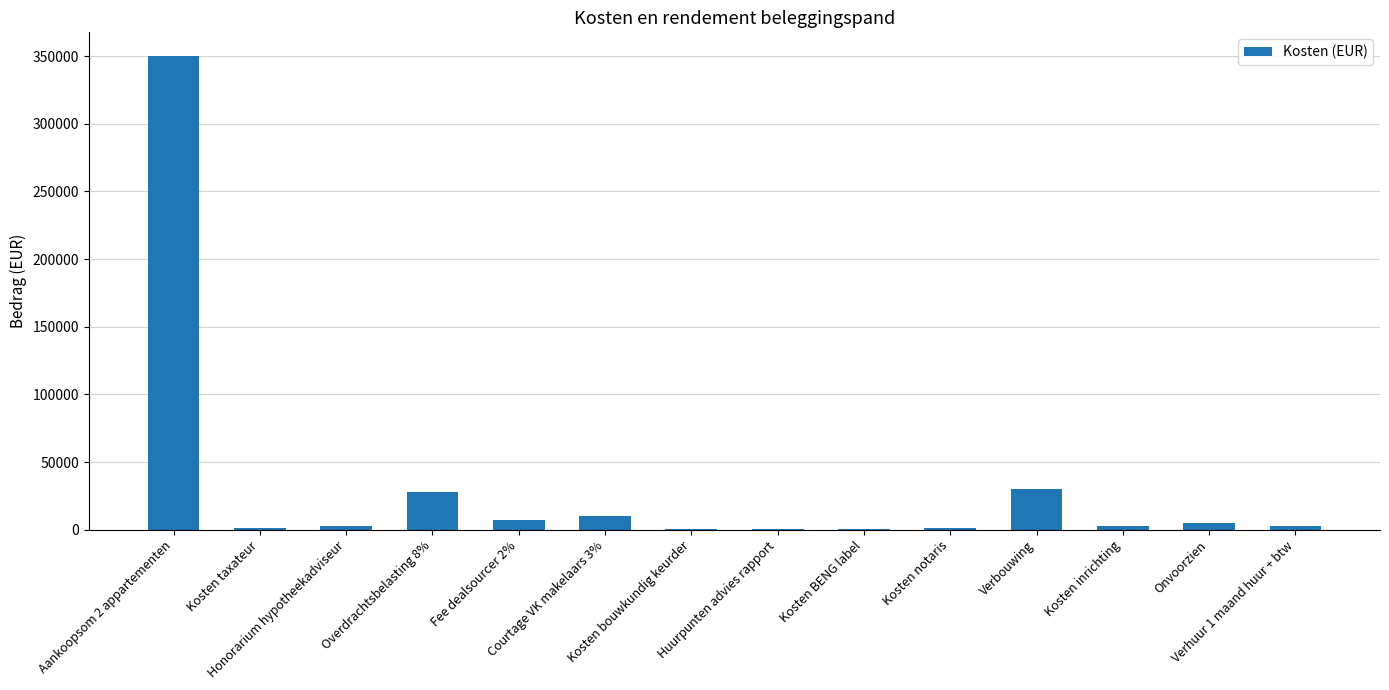

Count the number of data series in this chart.

1